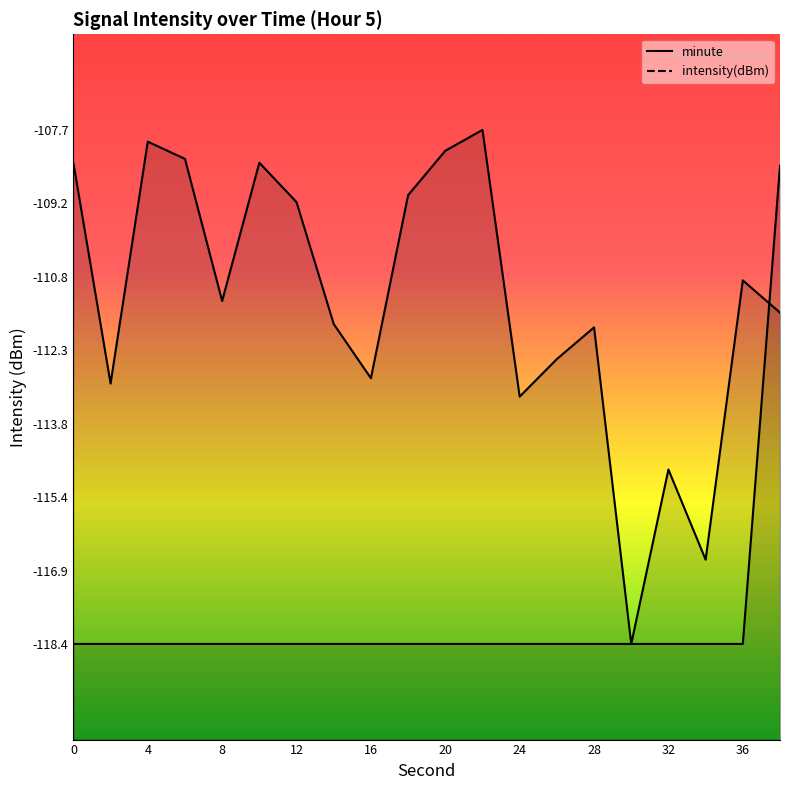

What is the sum of the intensity values at 16 and 10?

-221.2